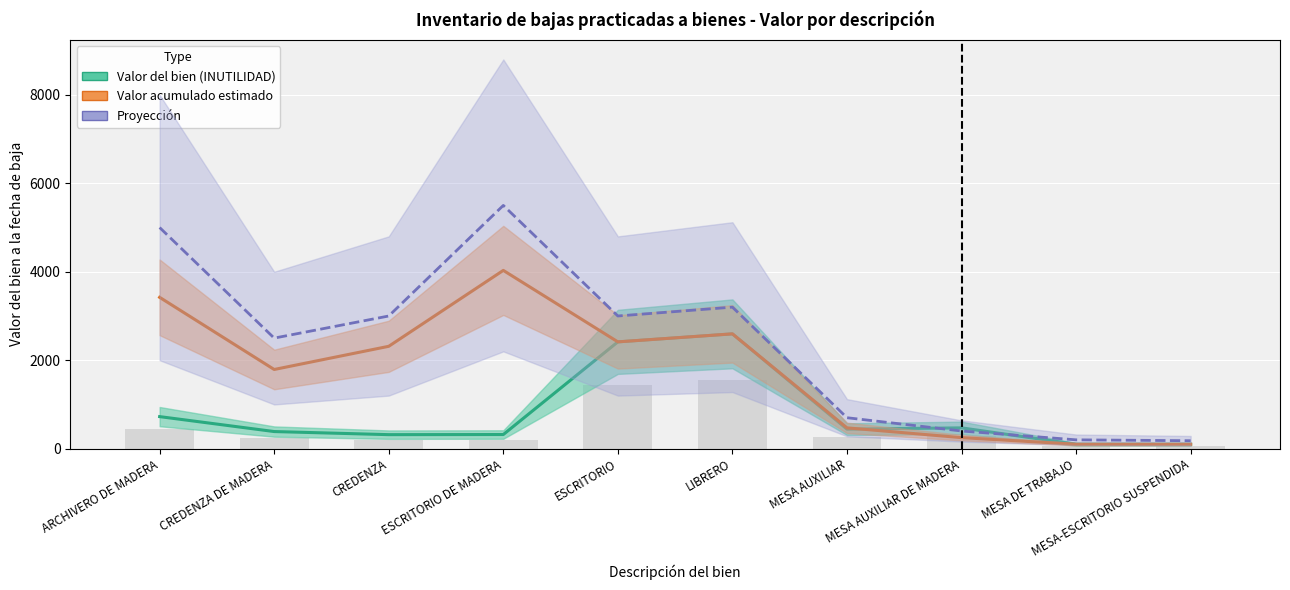

What position from the left is CREDENZA DE MADERA?

2